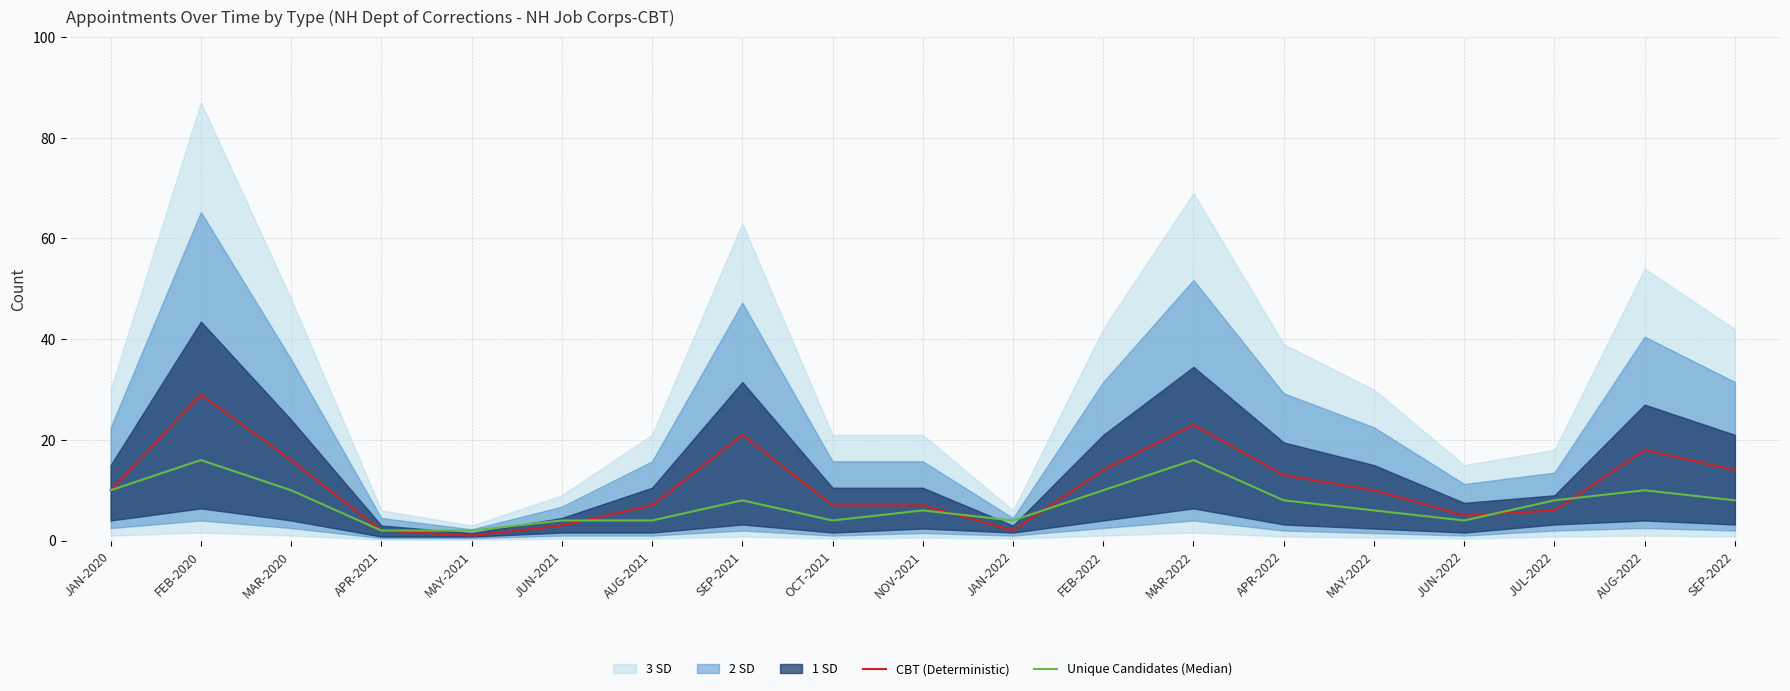

Is it true that CBT (Deterministic) equals 13 at APR-2022?

True